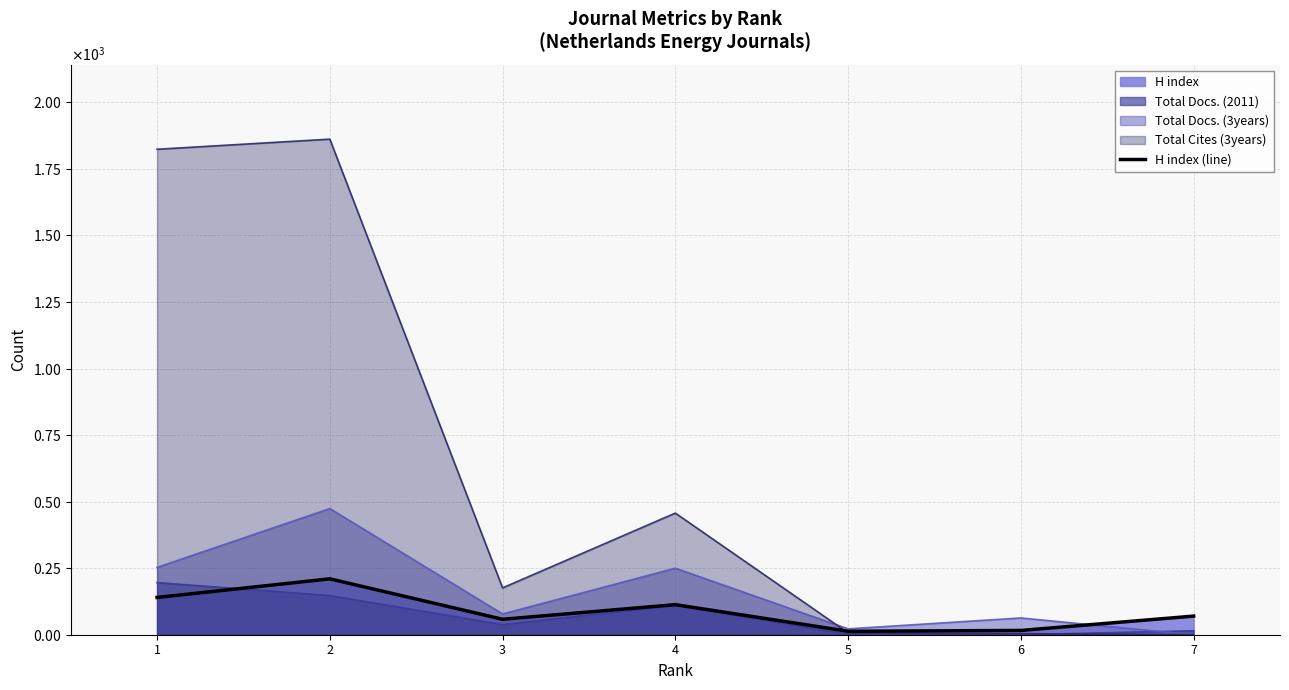

How many lines are shown in the chart?

1